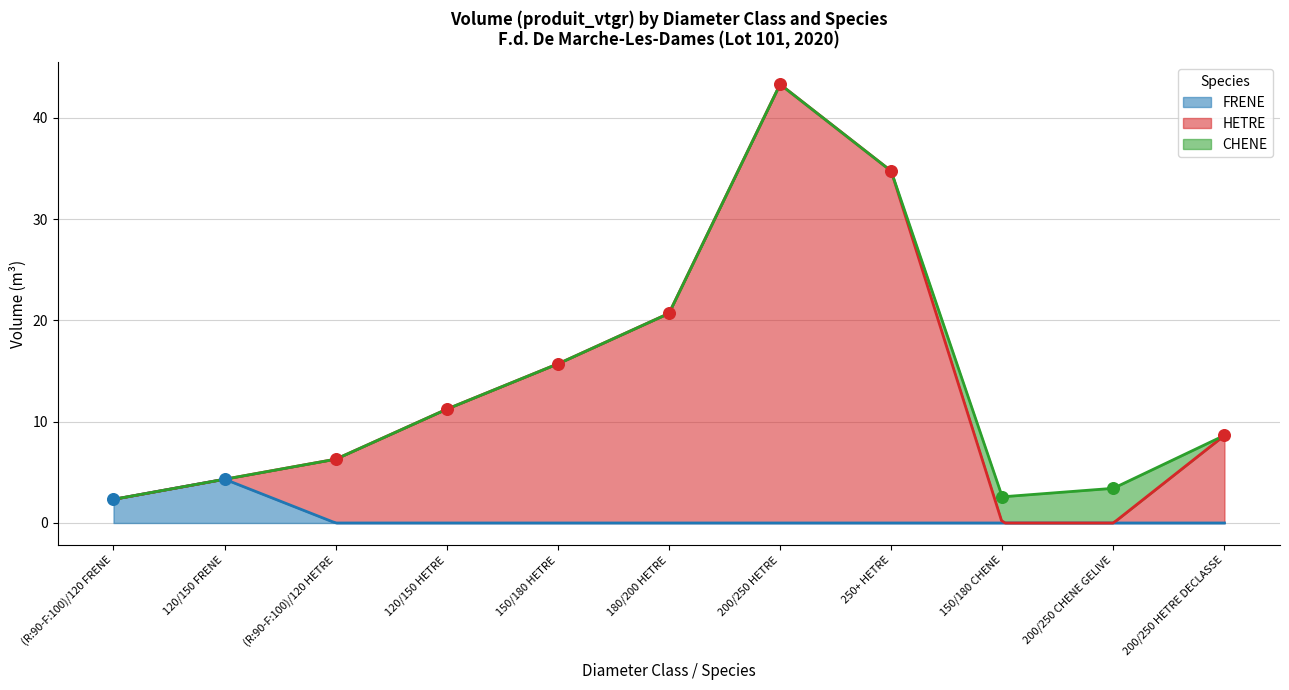

At which category is the sum across all series the highest?

200/250 HETRE